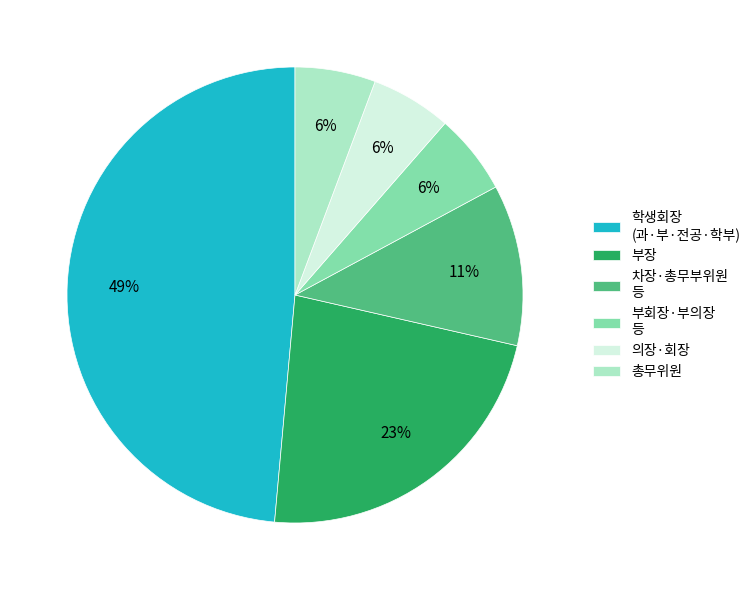

Does any single category account for the majority?

No